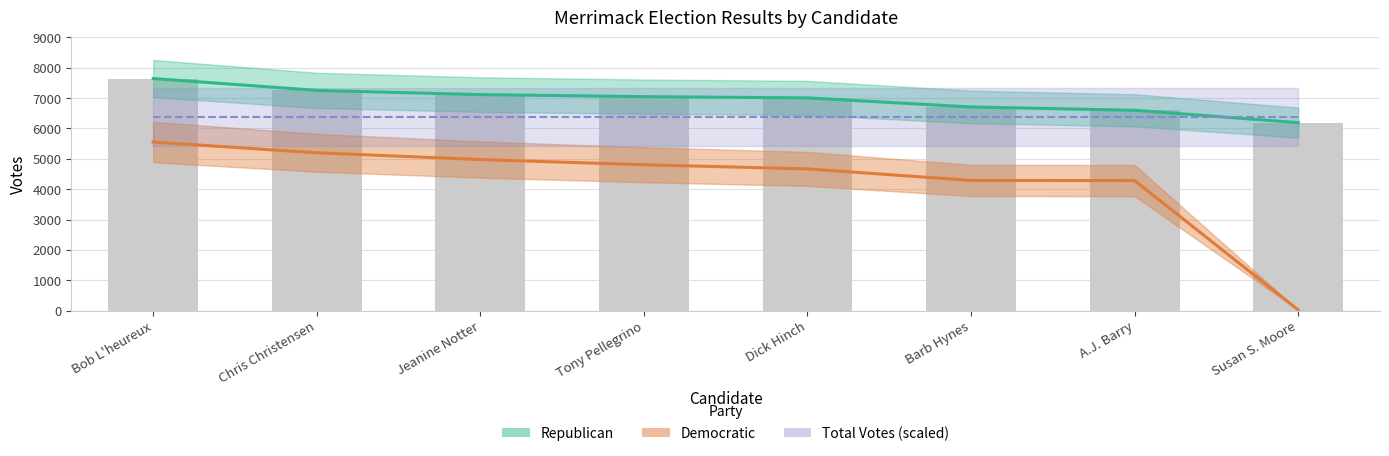

Between Barb Hynes and Chris Christensen, which is larger?

Chris Christensen